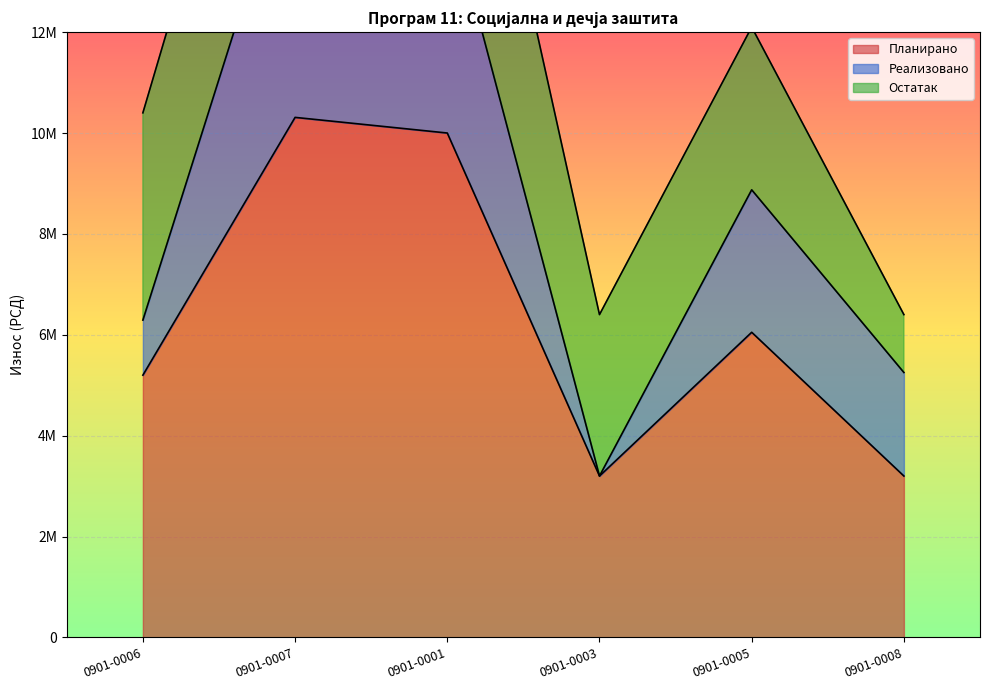

Where do Остатак and Реализовано first cross each other?

0901-0006 and 0901-0007